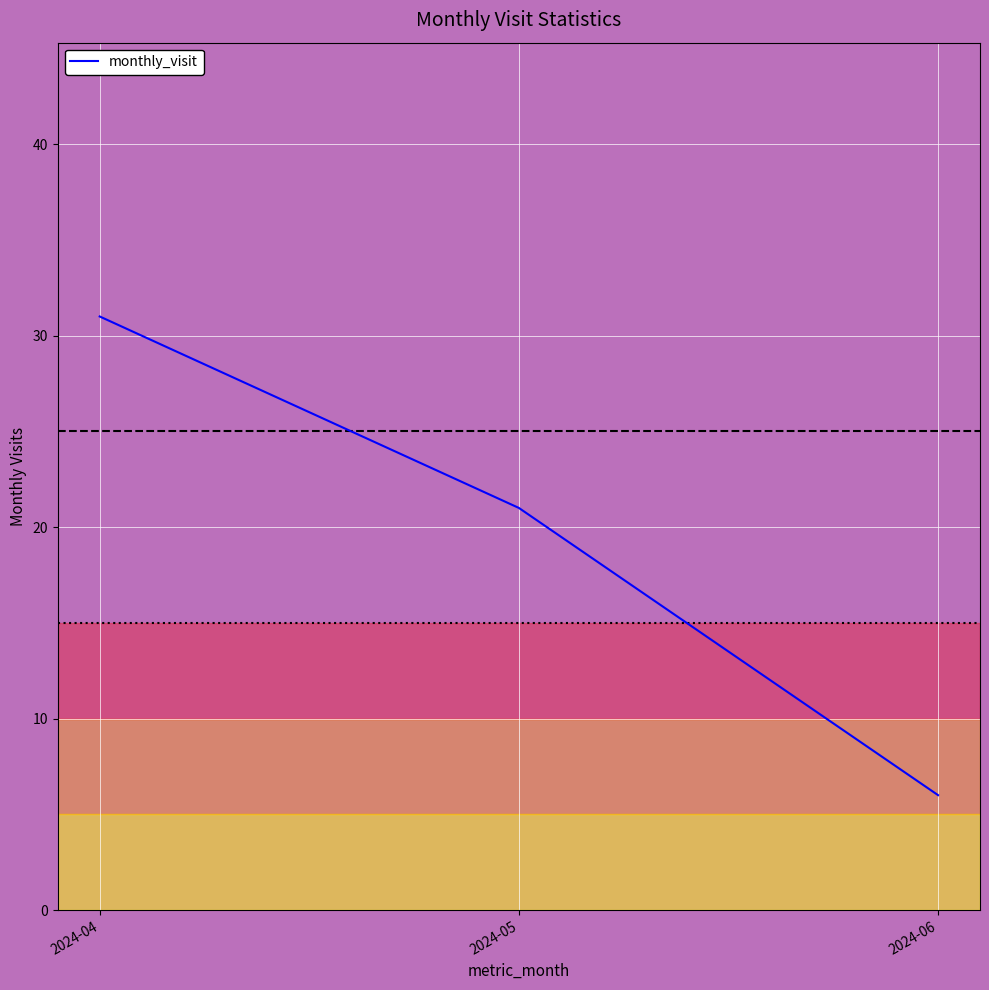

What is the difference between the values at 2024-06 and 2024-04?

25